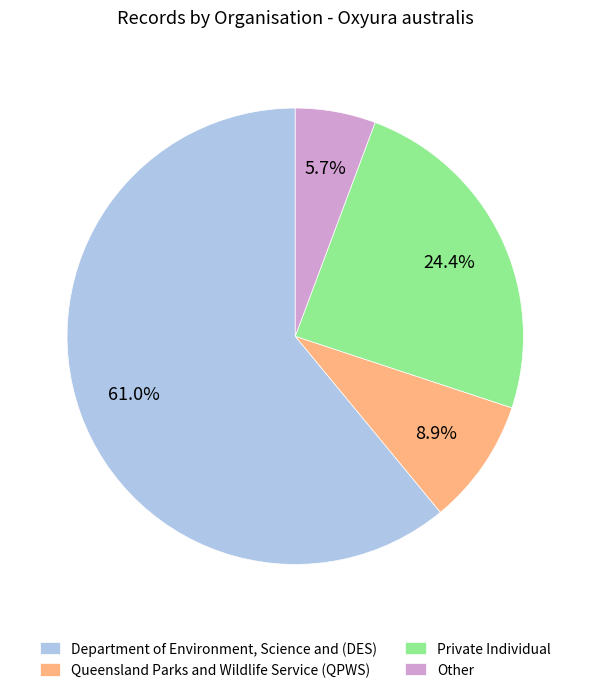

How many segments does this pie chart have?

4